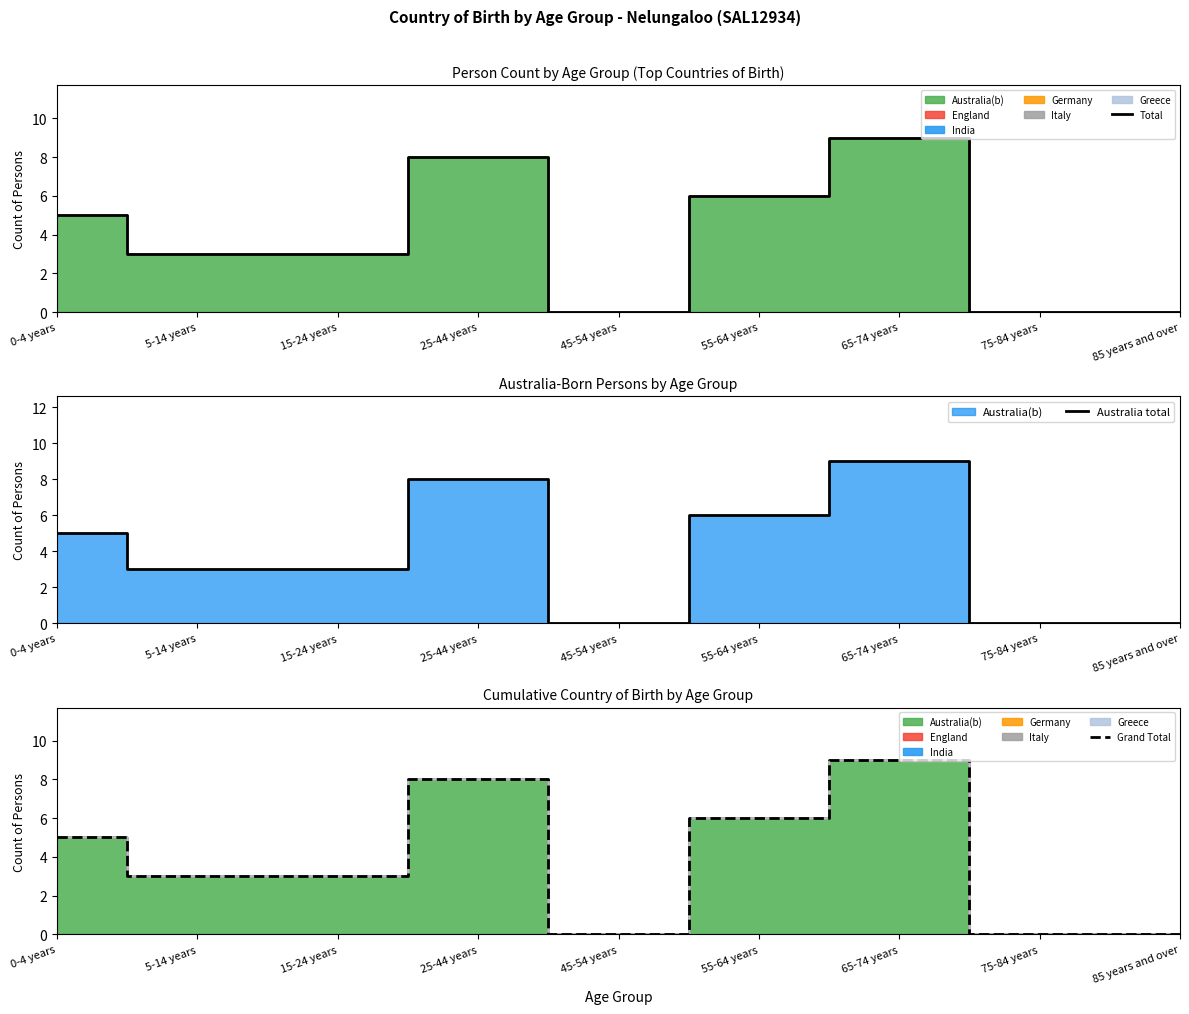

The Grand Total series shows 3 at 15-24 years. True or false?

True